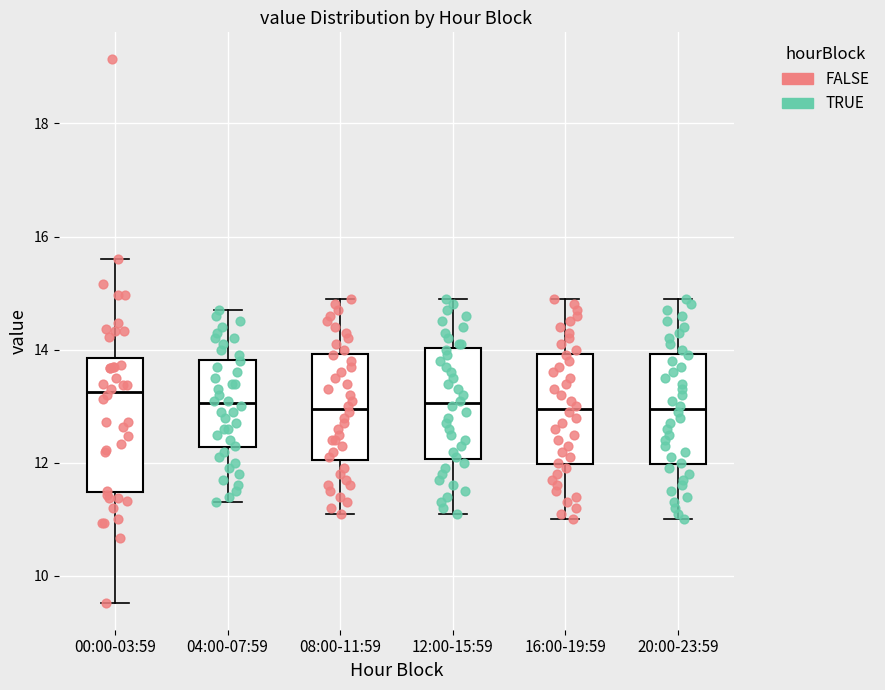

Reading left to right, transcribe this box plot: for each box, give where its median line is, the range the box spans, and where its two whiskers end, as read against the y-axis. The values are not printed on the chart, so give them approximately, as read against the axis.

00:00-03:59: median 13.2, box 11.4 to 13.8, whiskers 9.6 to 15.6
04:00-07:59: median 13.0, box 12.2 to 13.8, whiskers 11.4 to 14.8
08:00-11:59: median 13.0, box 12.0 to 14.0, whiskers 11.2 to 15.0
12:00-15:59: median 13.0, box 12.0 to 14.0, whiskers 11.2 to 15.0
16:00-19:59: median 13.0, box 12.0 to 14.0, whiskers 11.0 to 15.0
20:00-23:59: median 13.0, box 12.0 to 14.0, whiskers 11.0 to 15.0